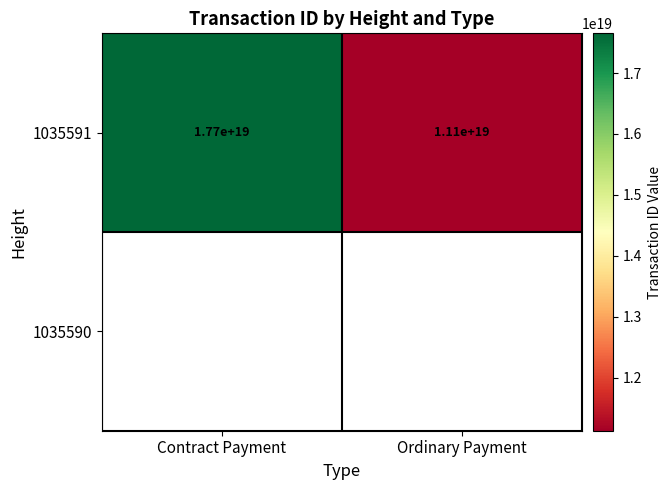

True or false: 1035591 has a value of 11100000000000000000 at Ordinary Payment.

True